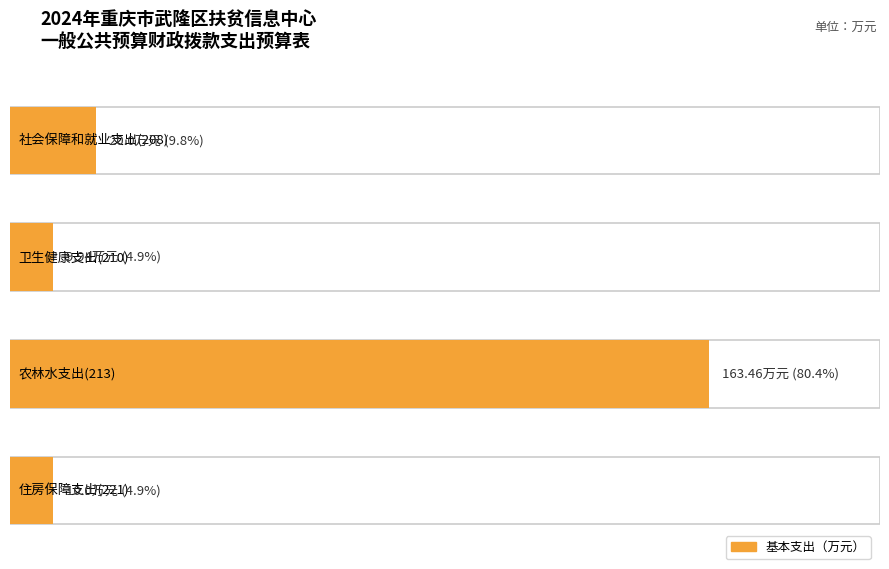

List the labels in order of value, largest first.

农林水支出(213), 社会保障和就业支出(208), 住房保障支出(221), 卫生健康支出(210)